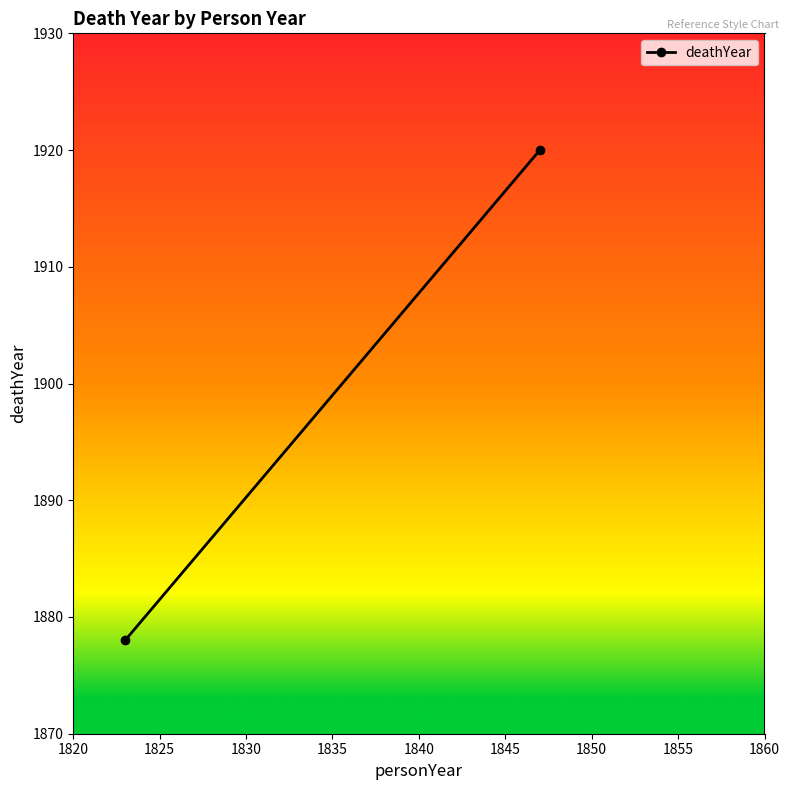

How many lines are shown in the chart?

1